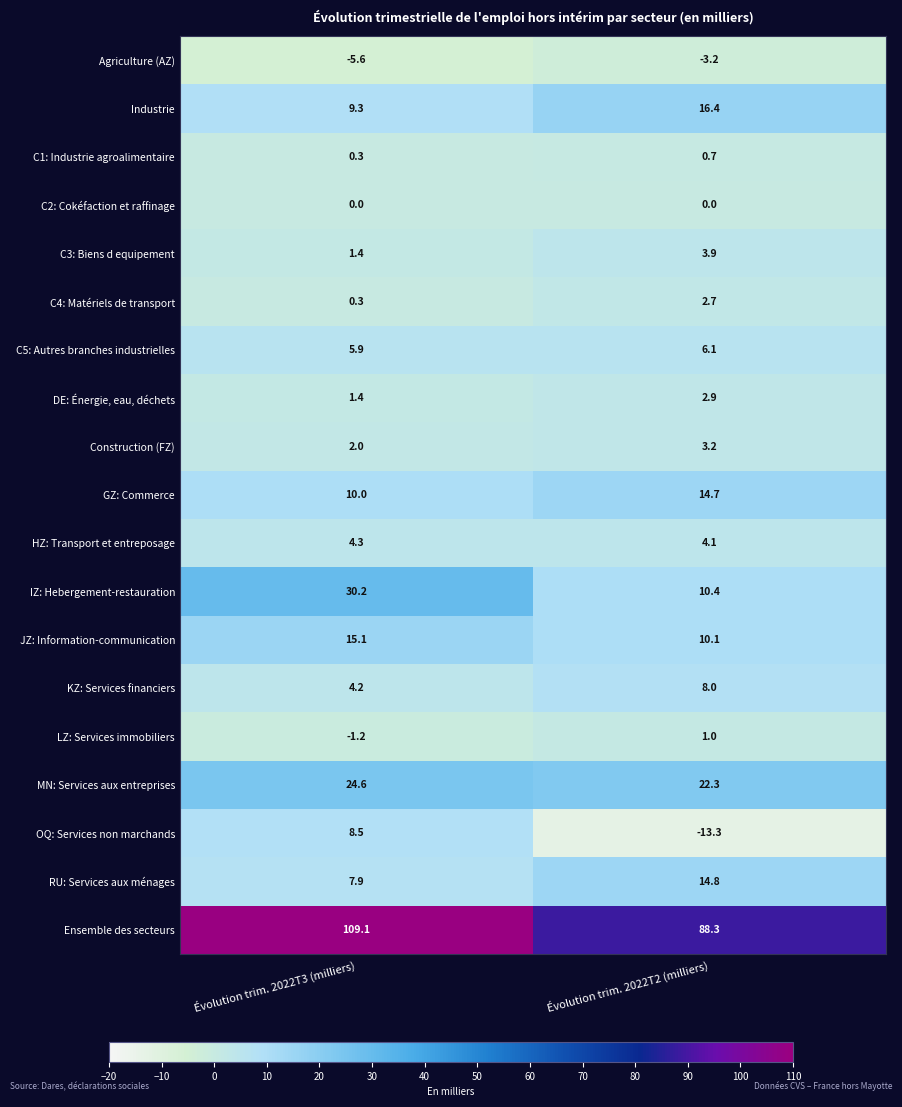

Read the Agriculture (AZ) value at Évolution trim. 2022T3 (milliers).

-5.6